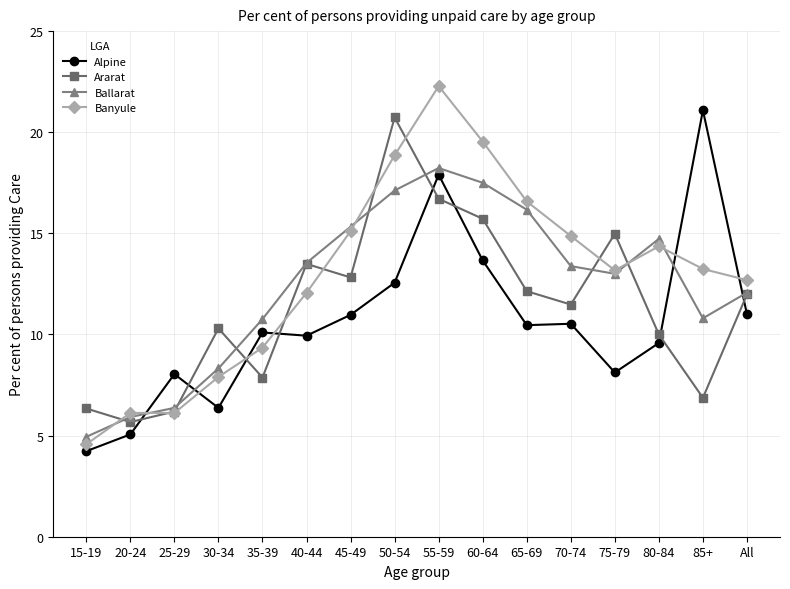

At 85+, list the series in order from smallest to largest.

Ararat, Ballarat, Banyule, Alpine